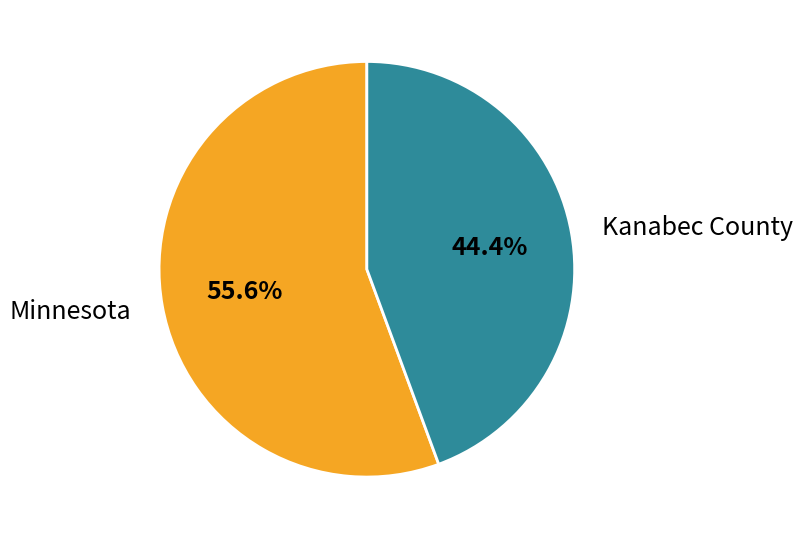

What percentage do Kanabec County and Minnesota together represent?

100.0%